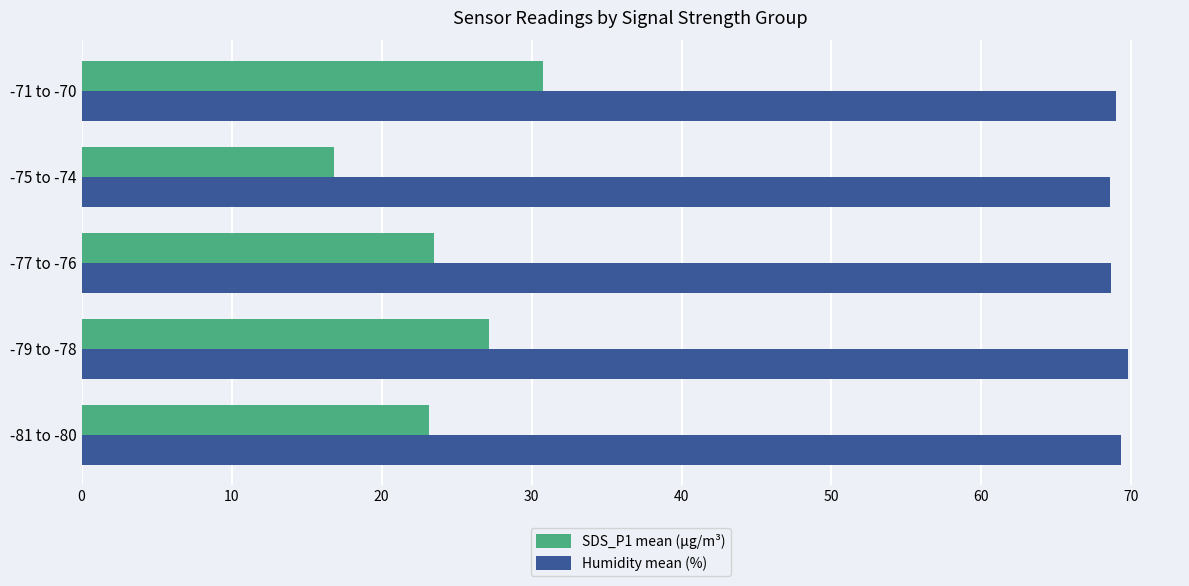

Which label corresponds to the smallest value in the chart?

-75 to -74